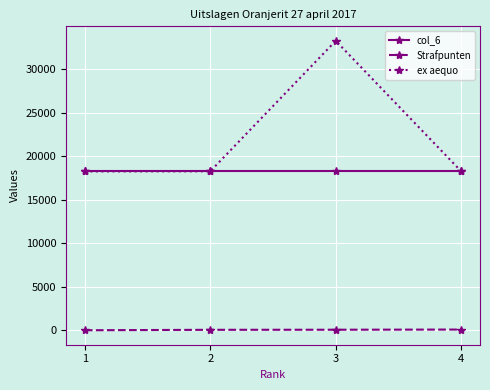

Count the number of categories in the chart.

4